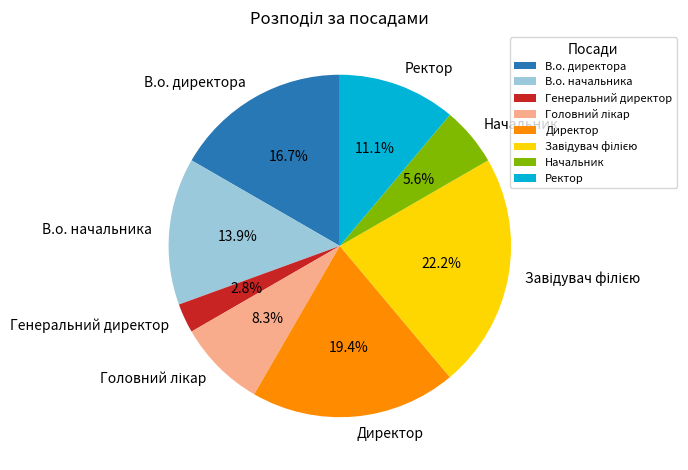

How much of the chart is everything except В.о. начальника?

86.1%